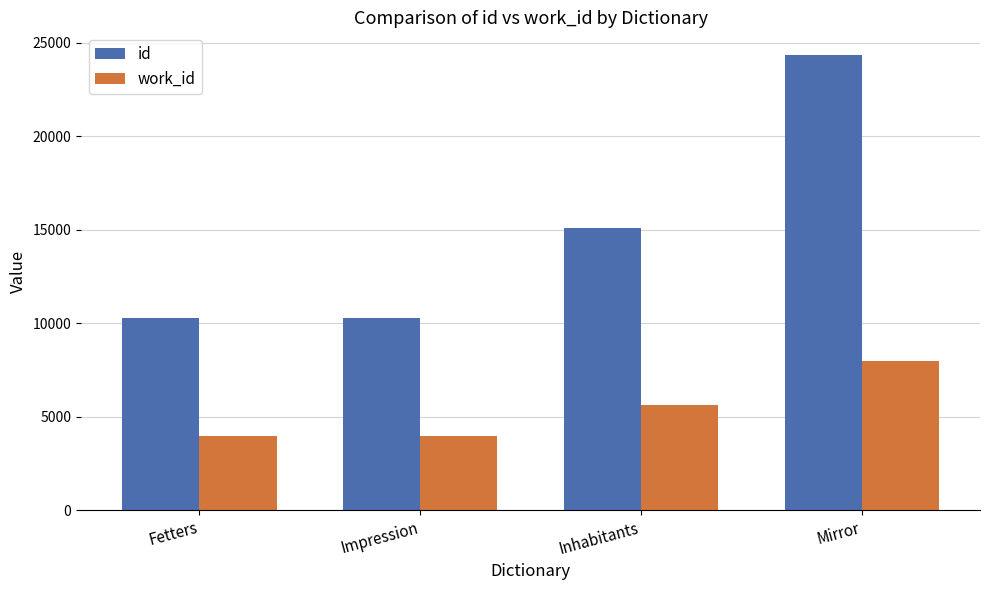

How many bars are there in each group?

2